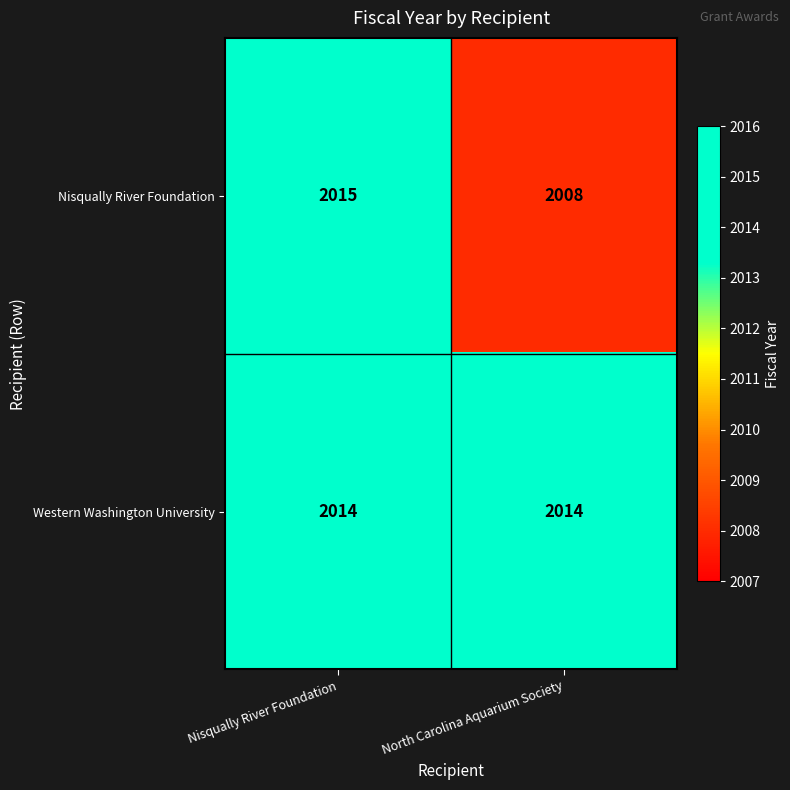

Which series has the largest total across all categories?

Western Washington University